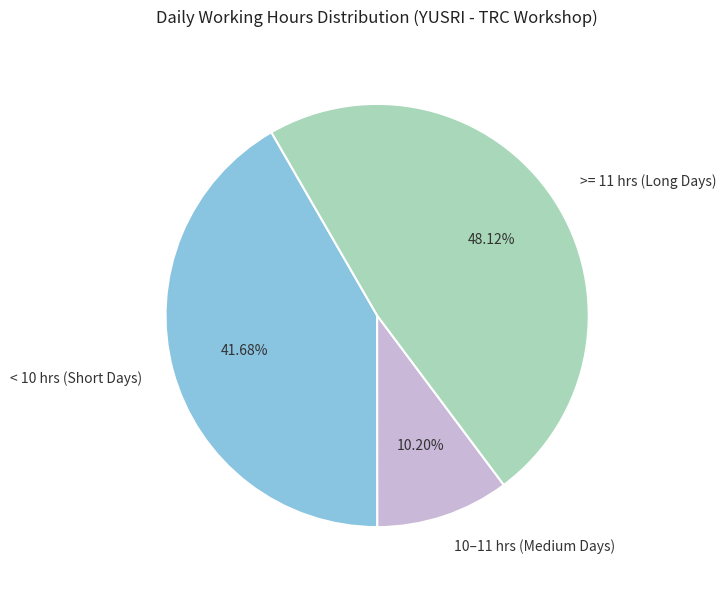

How many slices are in this pie chart?

3